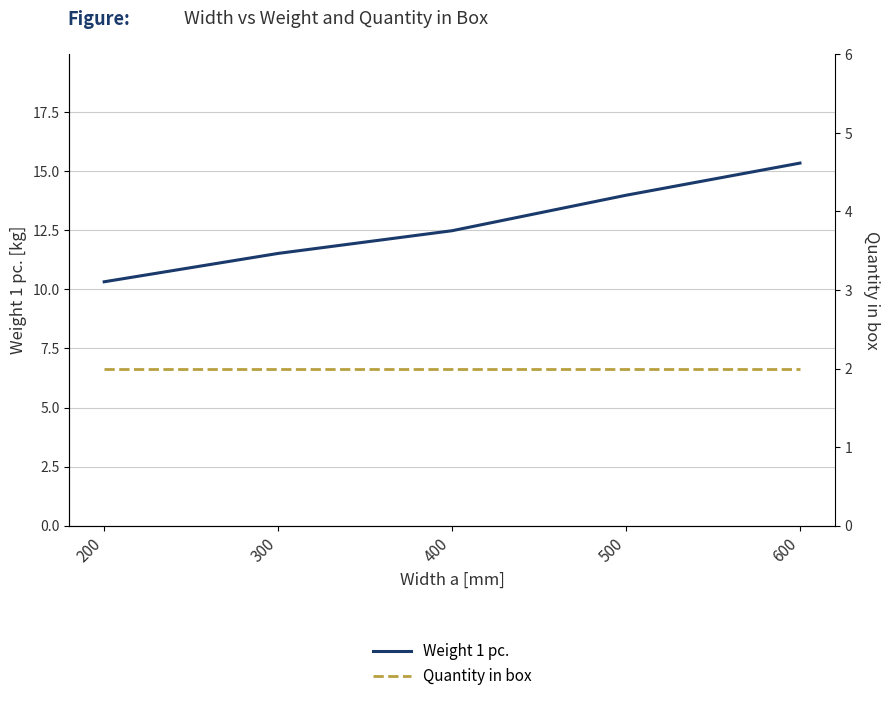

Is this an area chart (filled region under the line)?

No